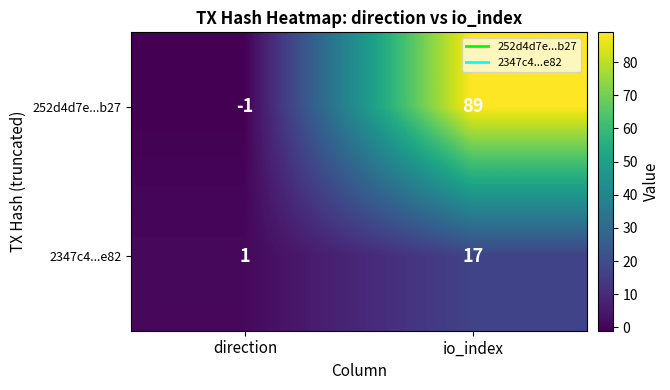

Reading left to right, extract all data points from this chart.

252d4d7e...b27: -1	89
2347c4...e82: 1	17